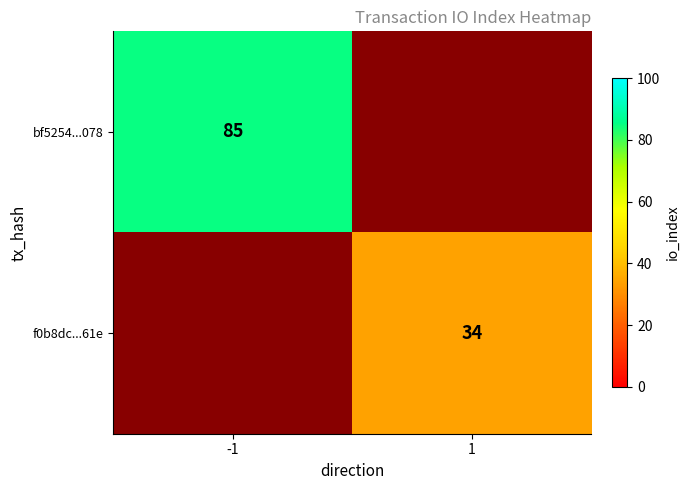

The value of f0b8dc...61e at 1 is 52. True or false?

False